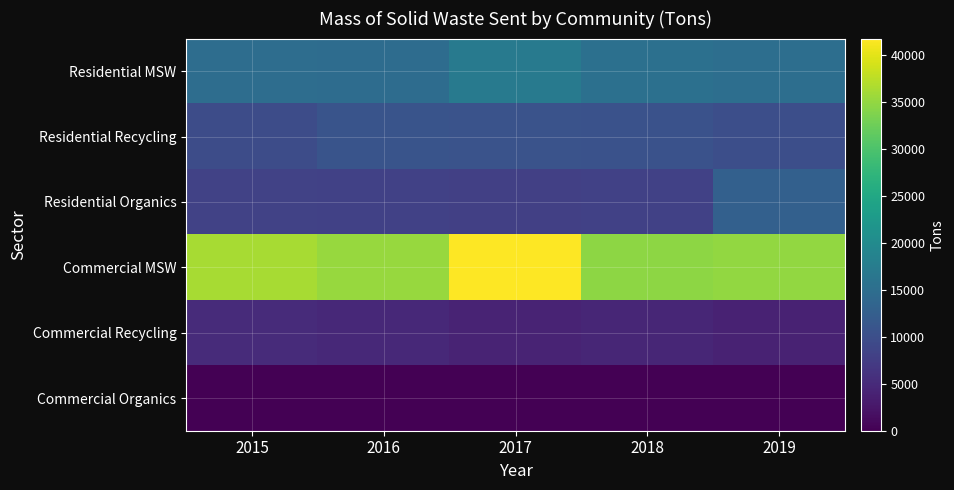

At 2017, list the series in order from largest to smallest.

Commercial MSW, Residential MSW, Residential Recycling, Residential Organics, Commercial Recycling, Commercial Organics